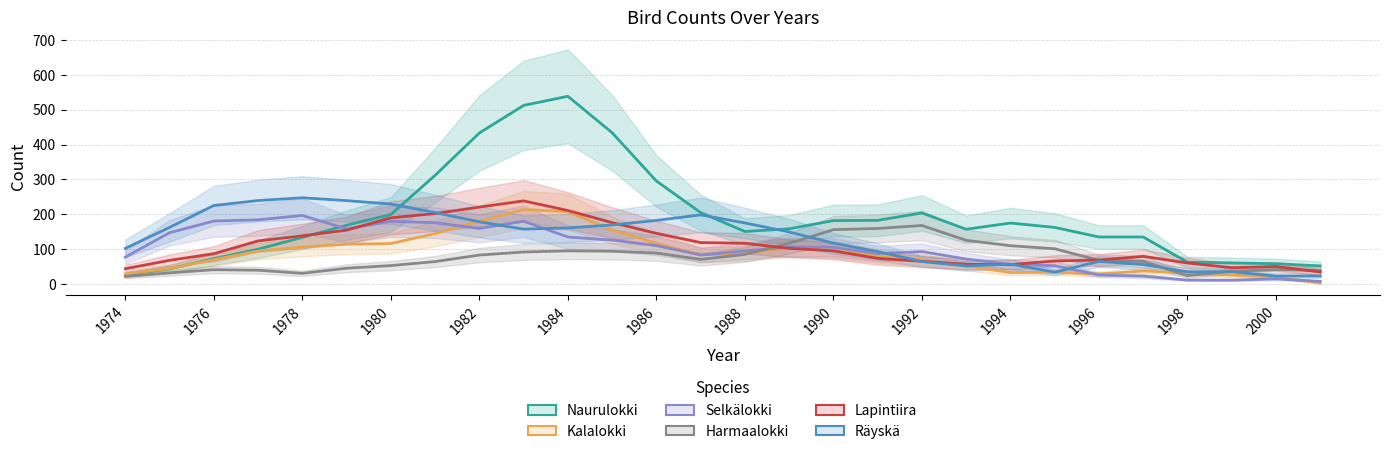

True or false: Selkälokki has a value of 285.1 at 1992.

False